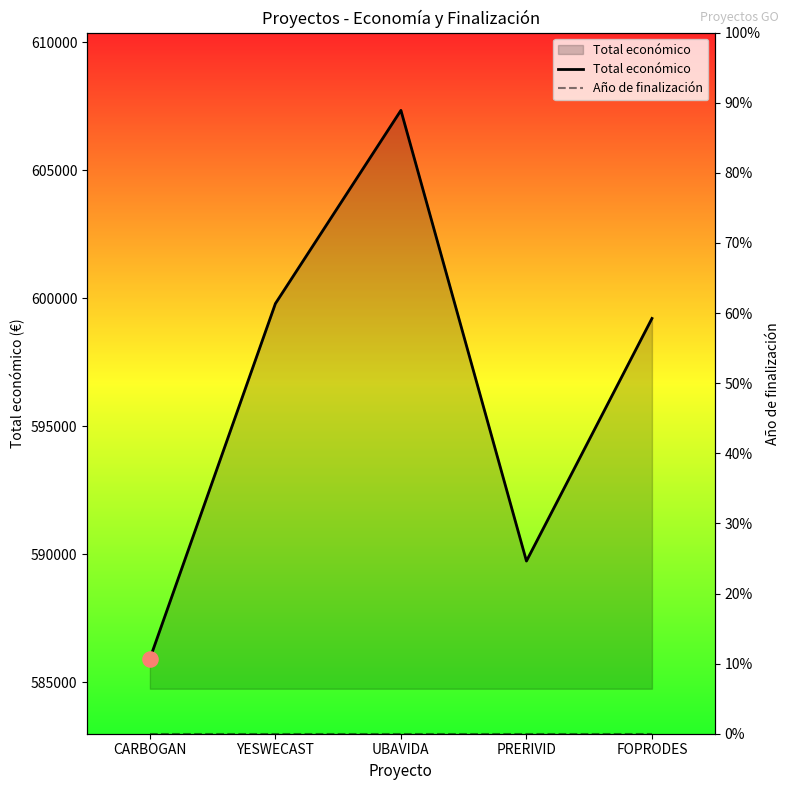

Is the value of Año de finalización at UBAVIDA greater than the value of Total económico at YESWECAST?

No